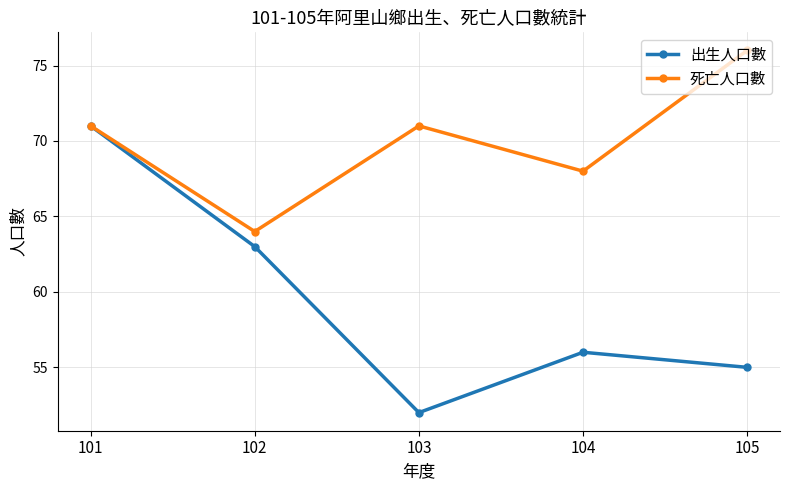

What is the difference between the highest and lowest values at 102?

1